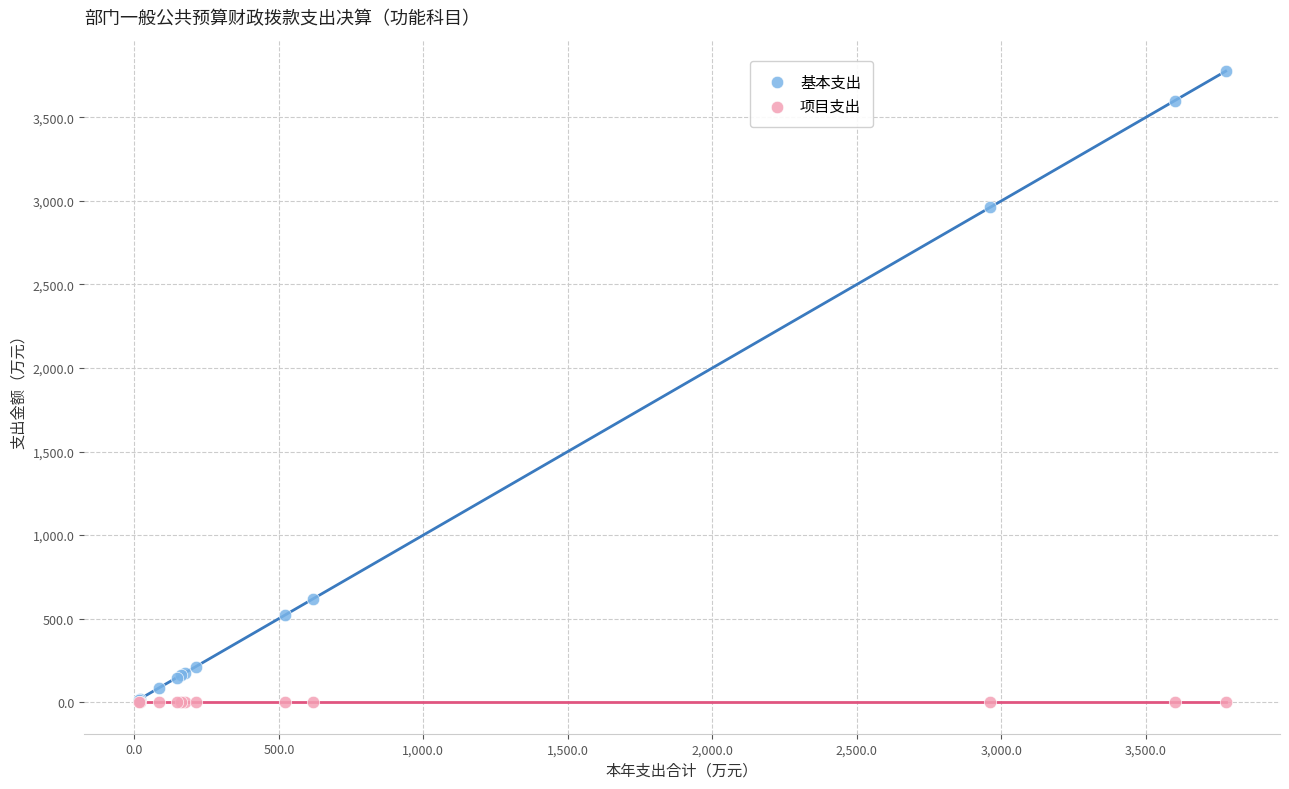

Which series reaches the maximum Y coordinate?

基本支出